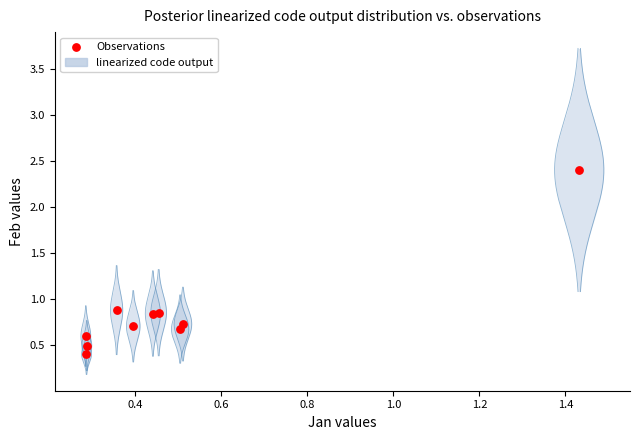

What is the range of Y values (max minus min)?

2.0